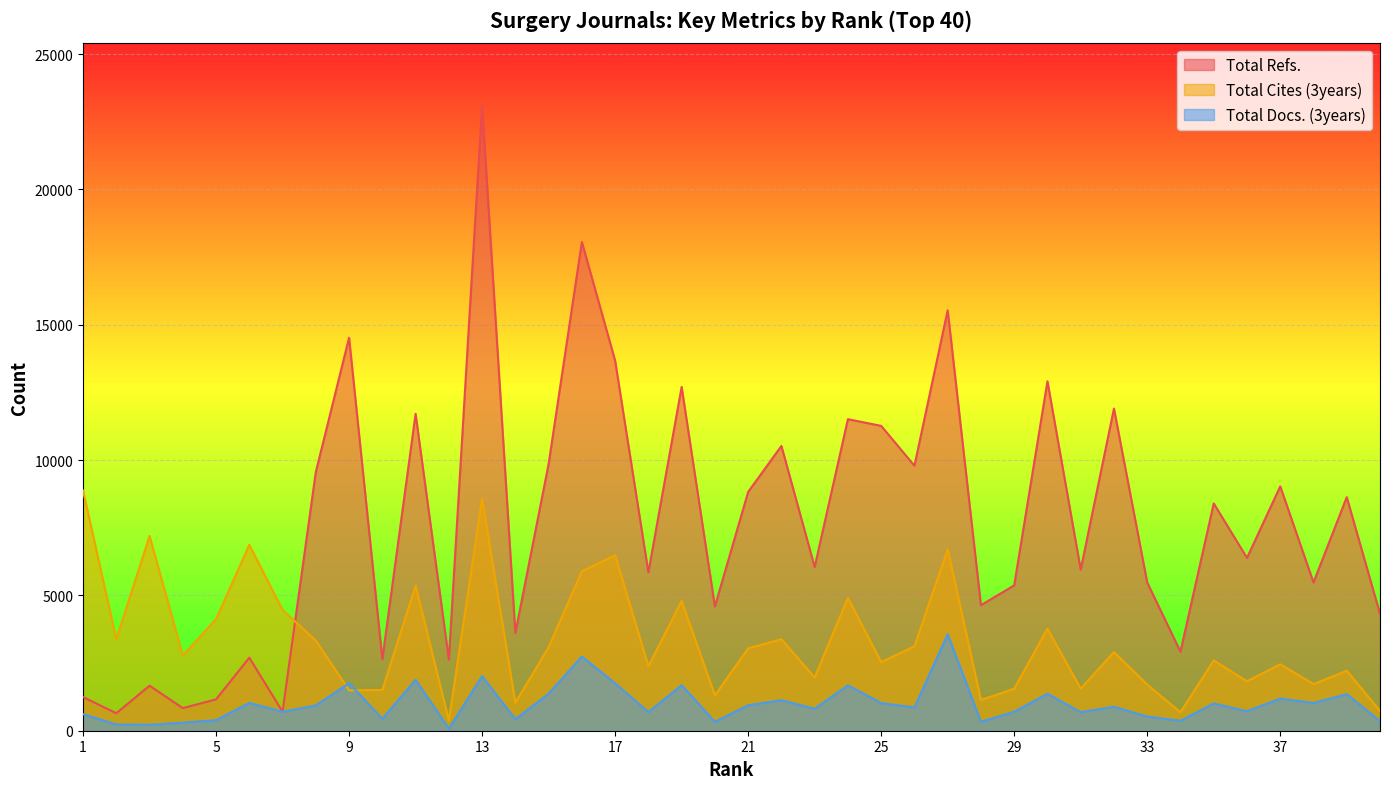

Between 4 and 6, which series saw the biggest shift?

Total Cites (3years)